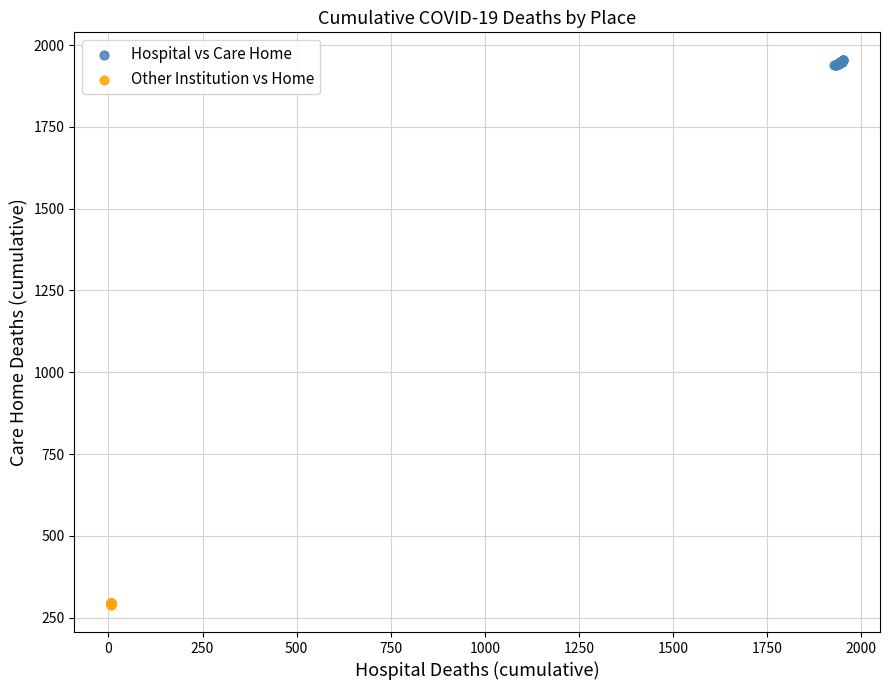

Which series has the largest Y range (max minus min)?

Hospital vs Care Home